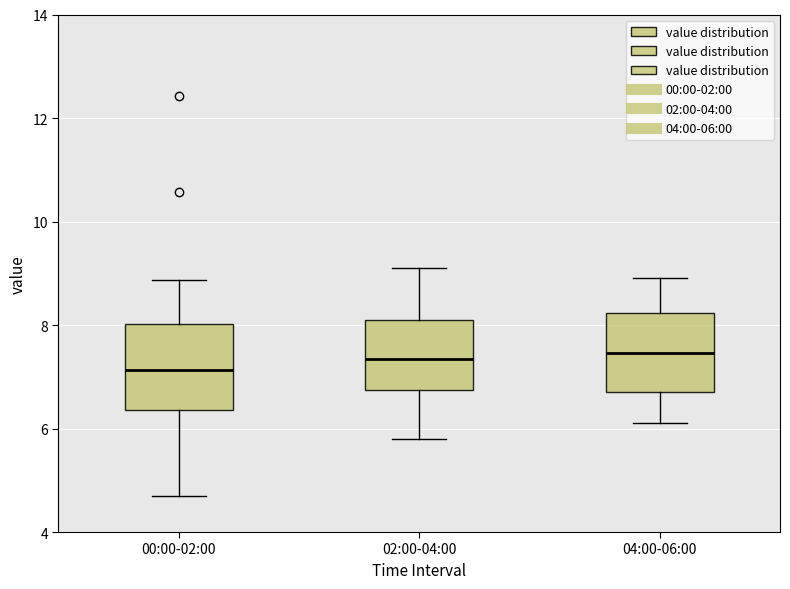

Reading left to right, read every box against the y-axis: the position of its median line, the range the box covers, and the ends of its whiskers. The values are not printed on the chart, so give them approximately, as read against the axis.

00:00-02:00: median 7.2, box 6.4 to 8.0, whiskers 4.8 to 8.8
02:00-04:00: median 7.4, box 6.8 to 8.2, whiskers 5.8 to 9.2
04:00-06:00: median 7.4, box 6.8 to 8.2, whiskers 6.2 to 9.0